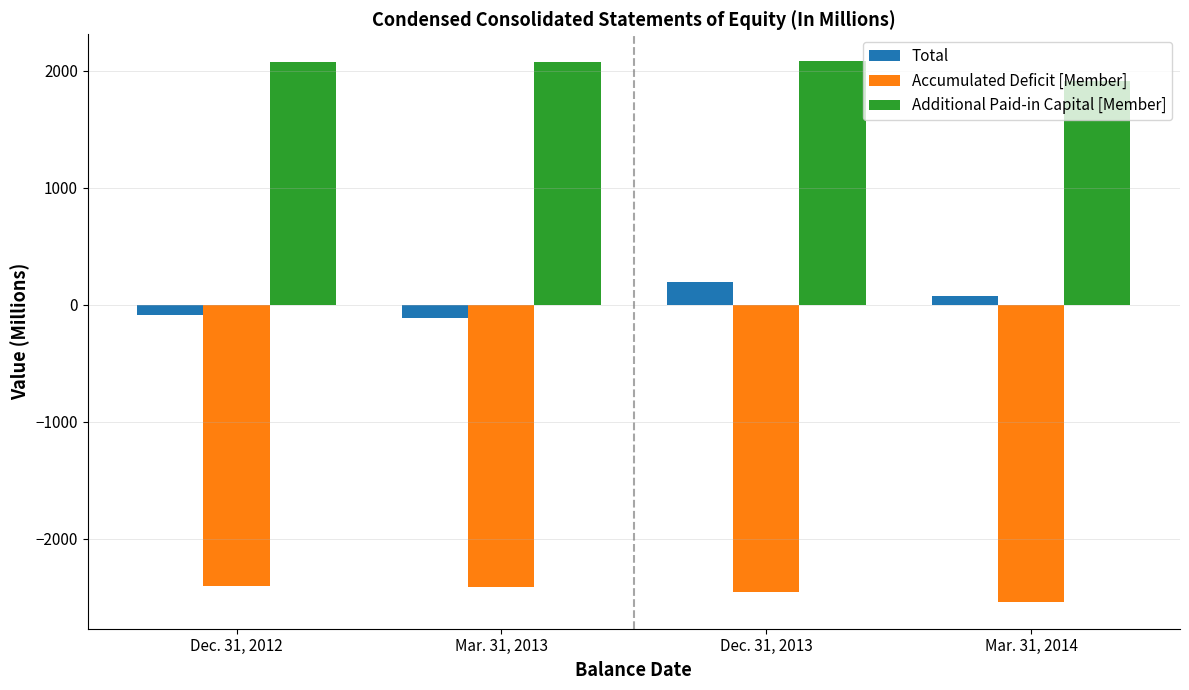

Rank the series at Mar. 31, 2014 from highest to lowest value.

Additional Paid-in Capital [Member], Total, Accumulated Deficit [Member]